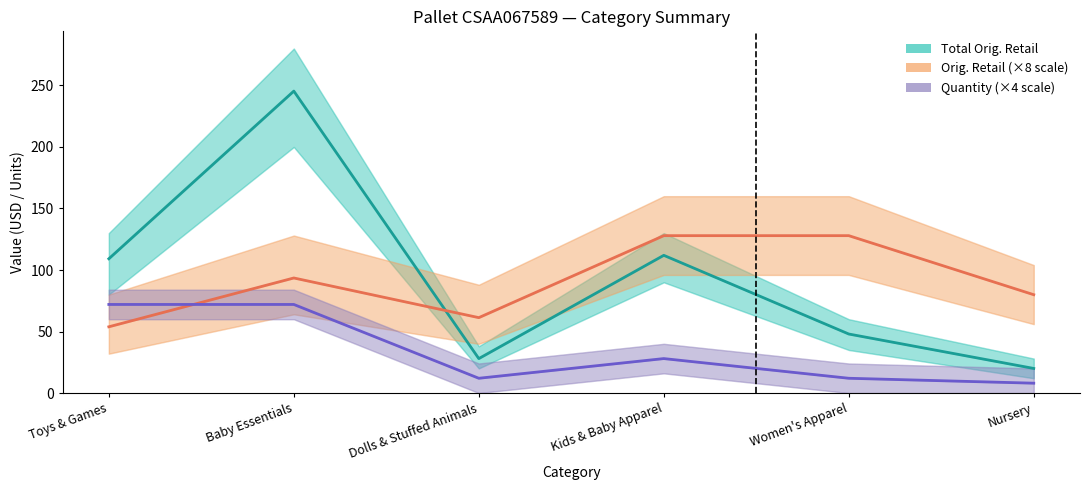

What is the difference between the maximum and minimum values in the Orig. Retail (×8) series?

74.1